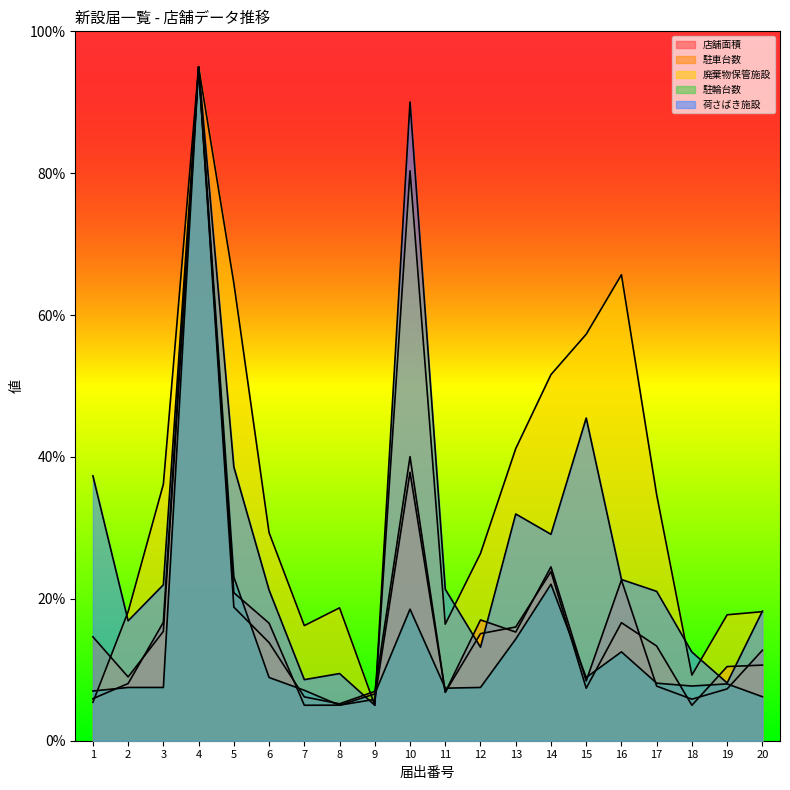

What is the smallest value displayed?

5.0